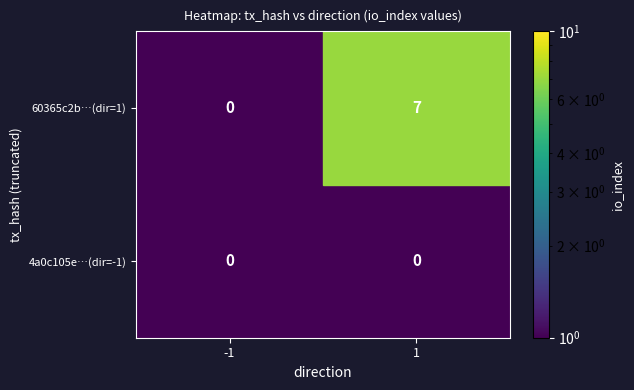

The 60365c2b…(dir=1) series shows 7 at 1. True or false?

True